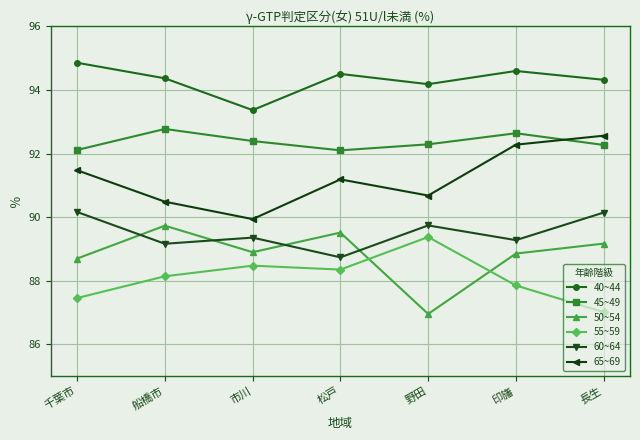

What is the lowest value of the 65~69 series?

89.9